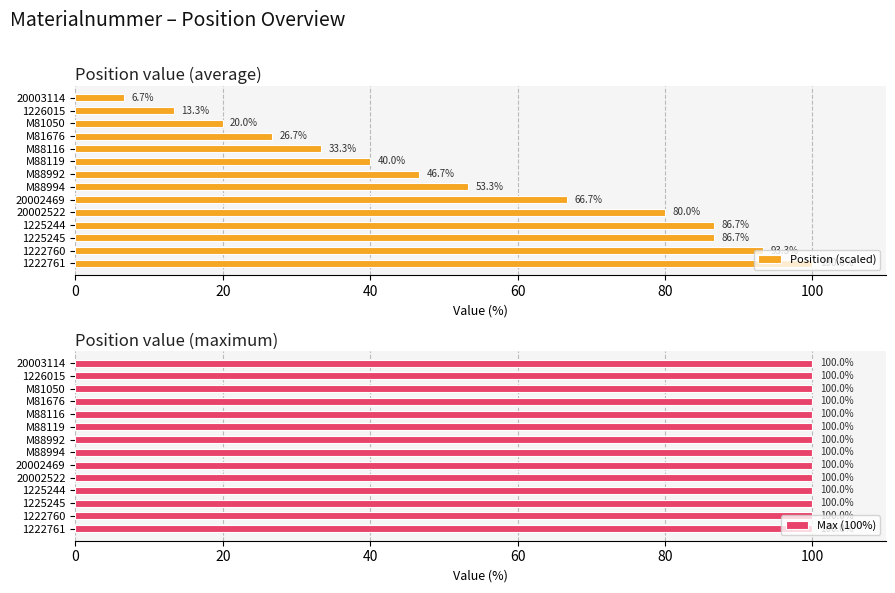

Rank the series at 100 from lowest to highest value.

Max (100%), Position (scaled)